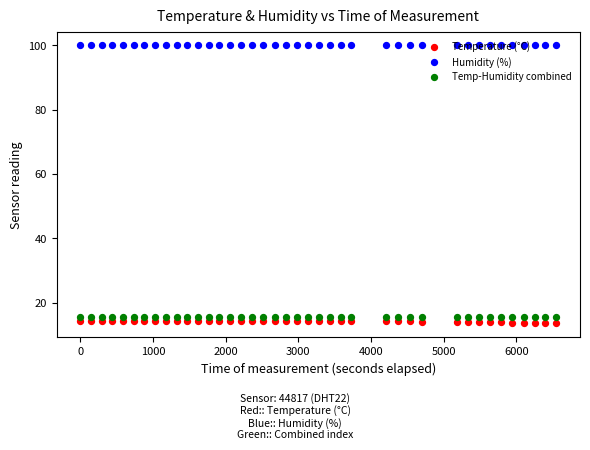

At how many categories does at least one series exceed 61?

40